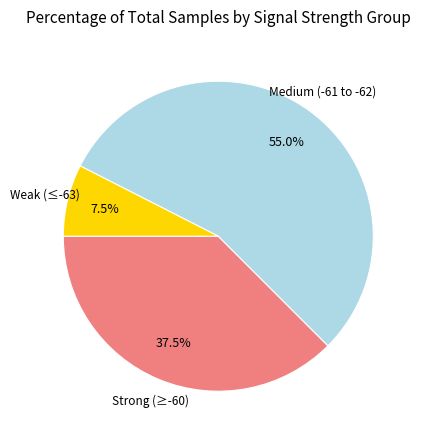

Does any single category account for the majority?

Yes